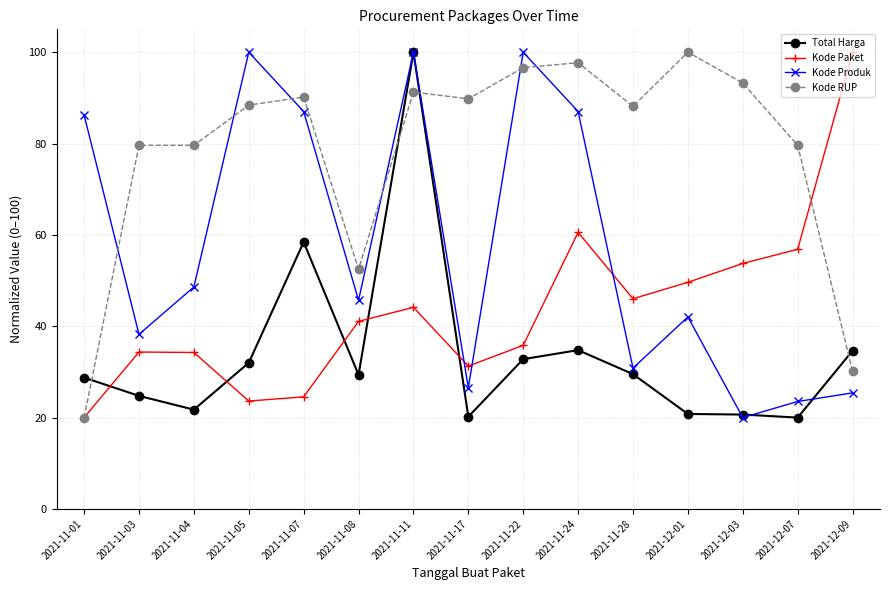

List the series in order of their overall mean, highest first.

Kode RUP, Kode Produk, Kode Paket, Total Harga